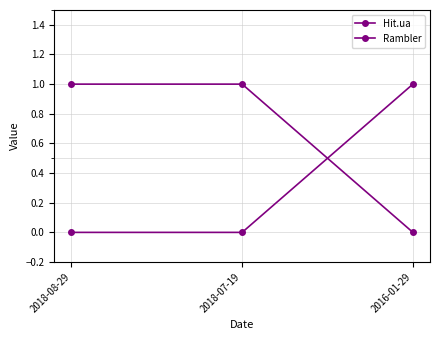

Rank the series by their maximum value, from highest to lowest.

Hit.ua, Rambler